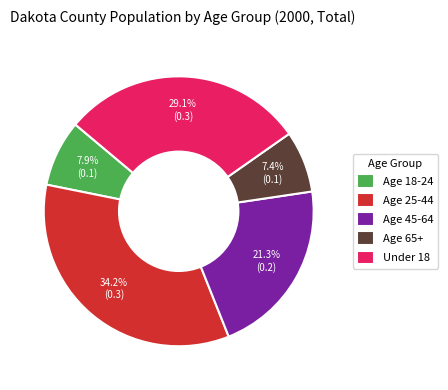

Between Age 18-24 and Age 25-44, which is larger?

Age 25-44